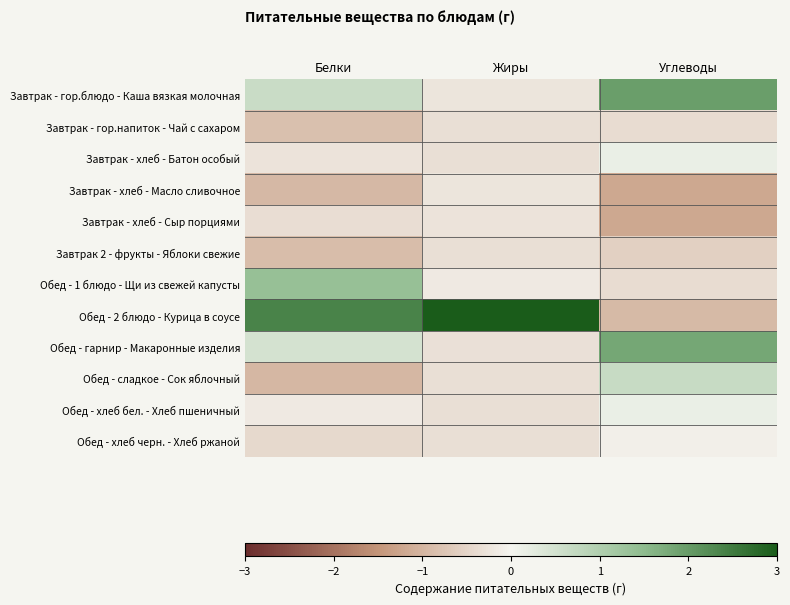

At which category is the sum across all series the highest?

Углеводы